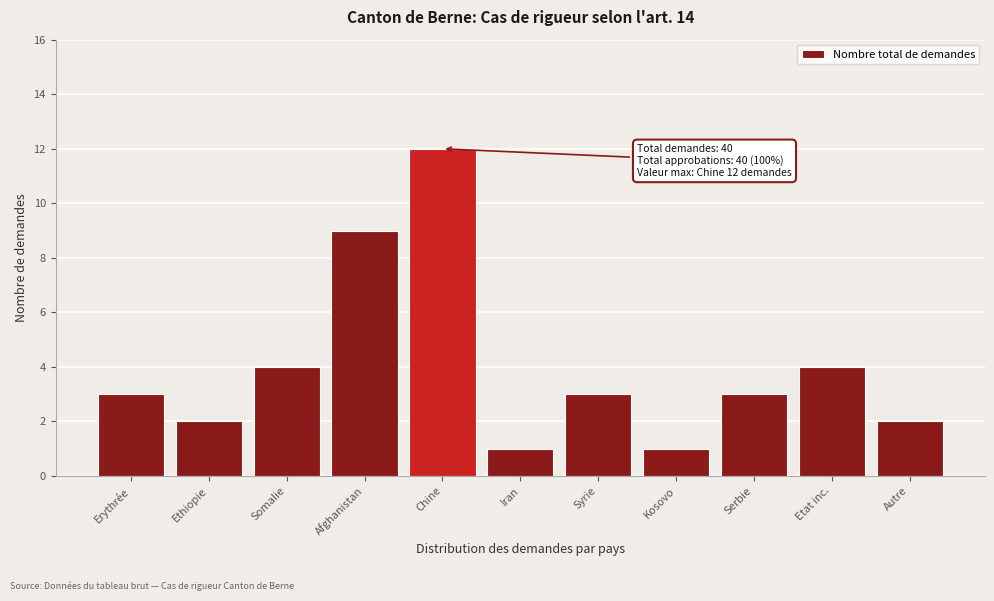

Reading left to right, list all the values displayed in this chart.

3	2	4	9	12	1	3	1	3	4	2